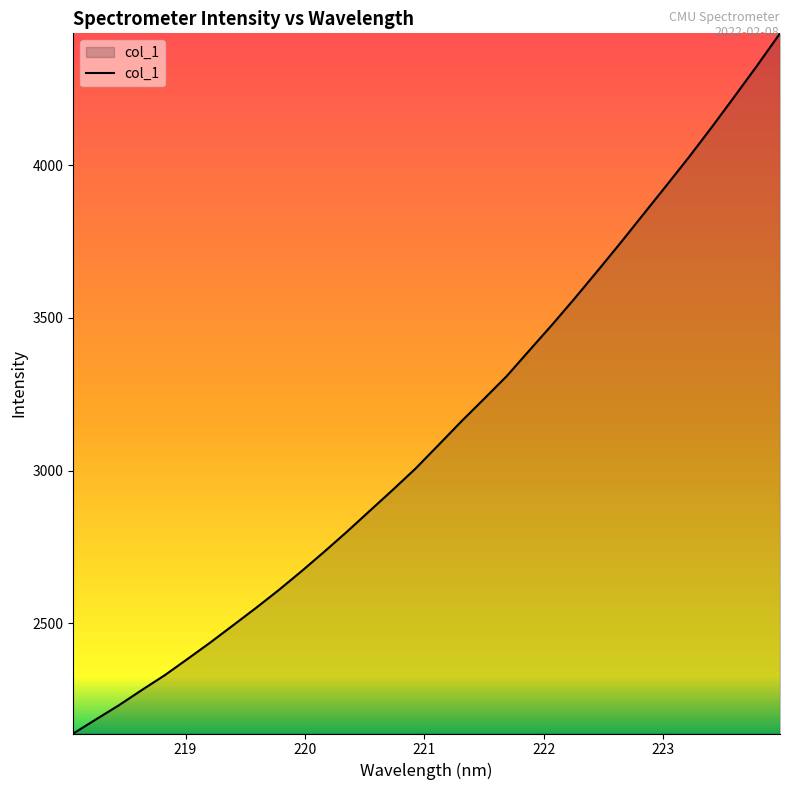

How many distinct data groups are displayed?

1